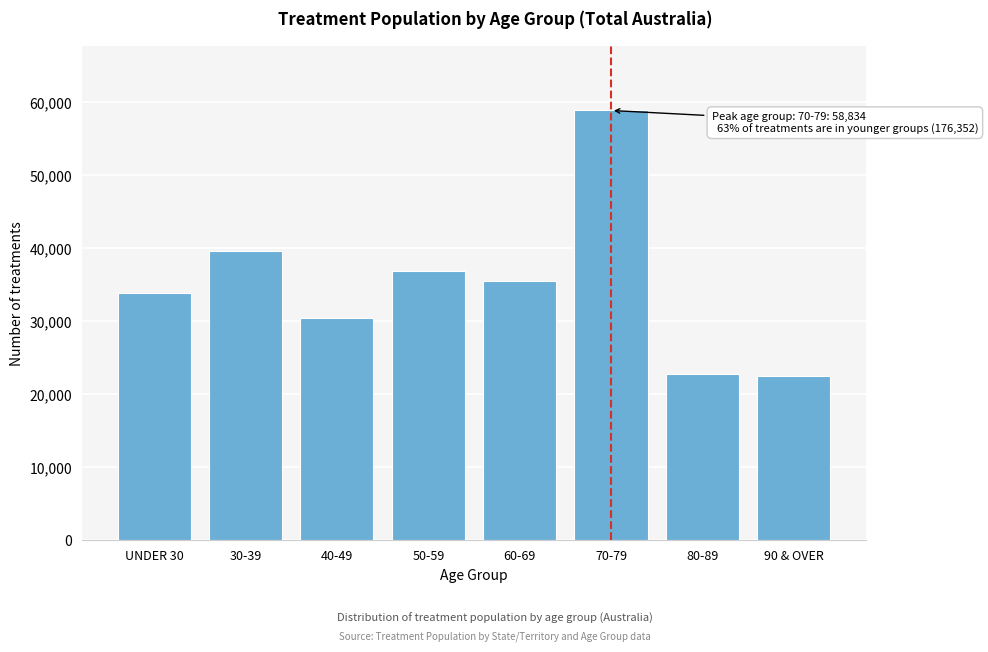

Reading left to right, transcribe all the data shown in this chart.

UNDER 30=33890	30-39=39653	40-49=30488	50-59=36892	60-69=35429	70-79=58834	80-89=22744	90 & OVER=22453